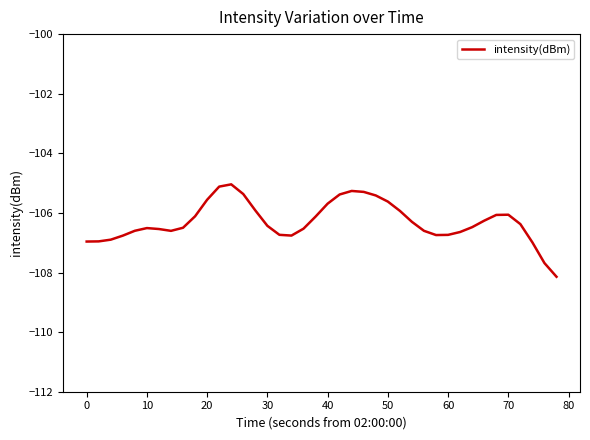

What is the difference between the maximum and minimum values?

3.1